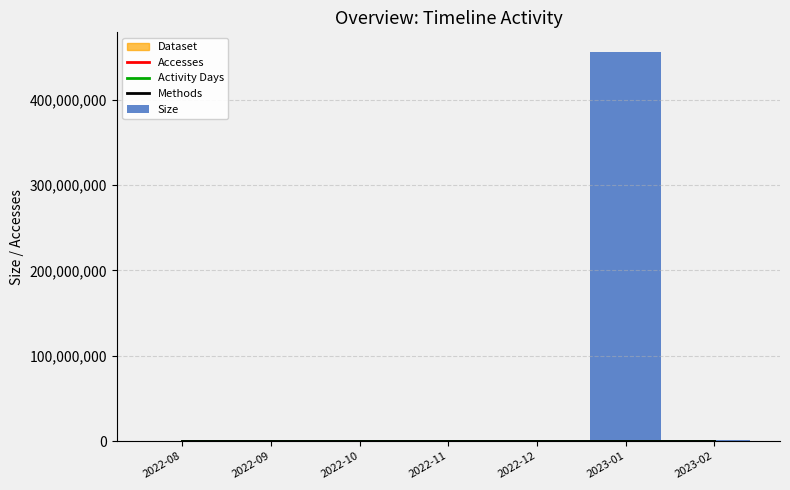

At which category does the chart reach its peak across all series?

2023-01